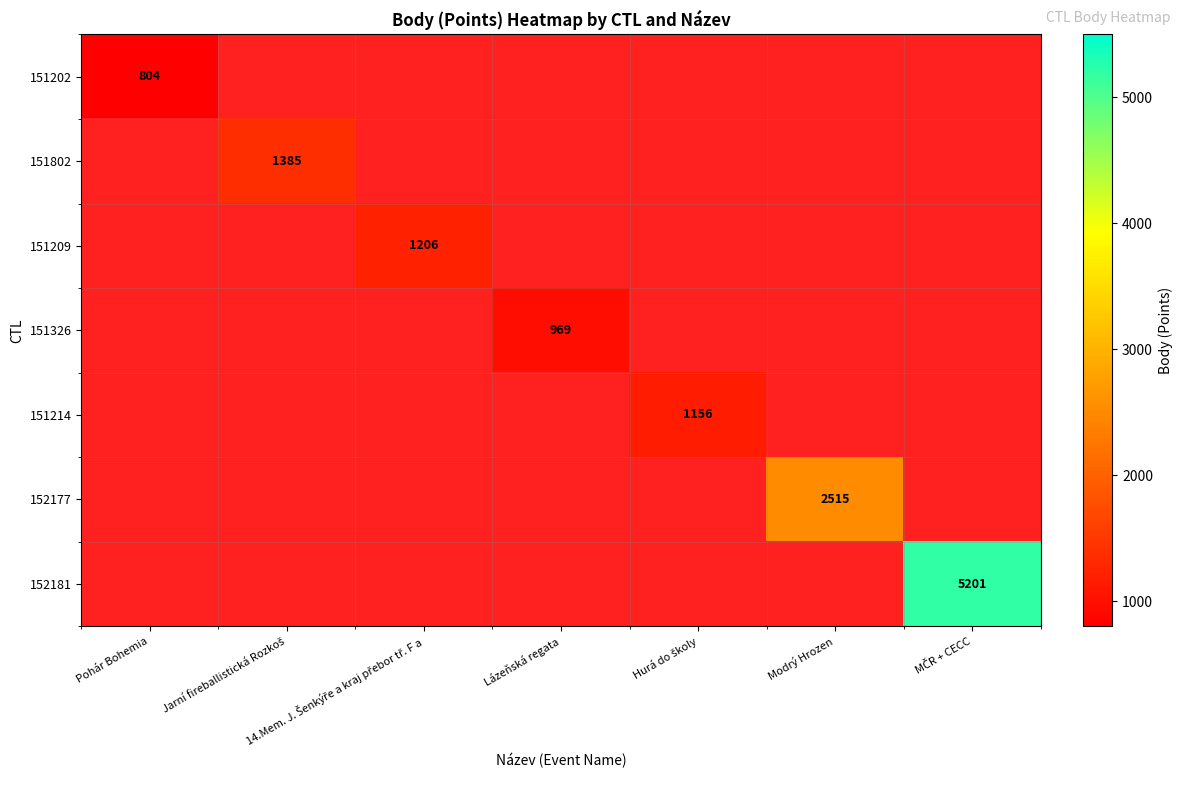

Is it true that 151202 equals 1379 at Pohár Bohemia?

False